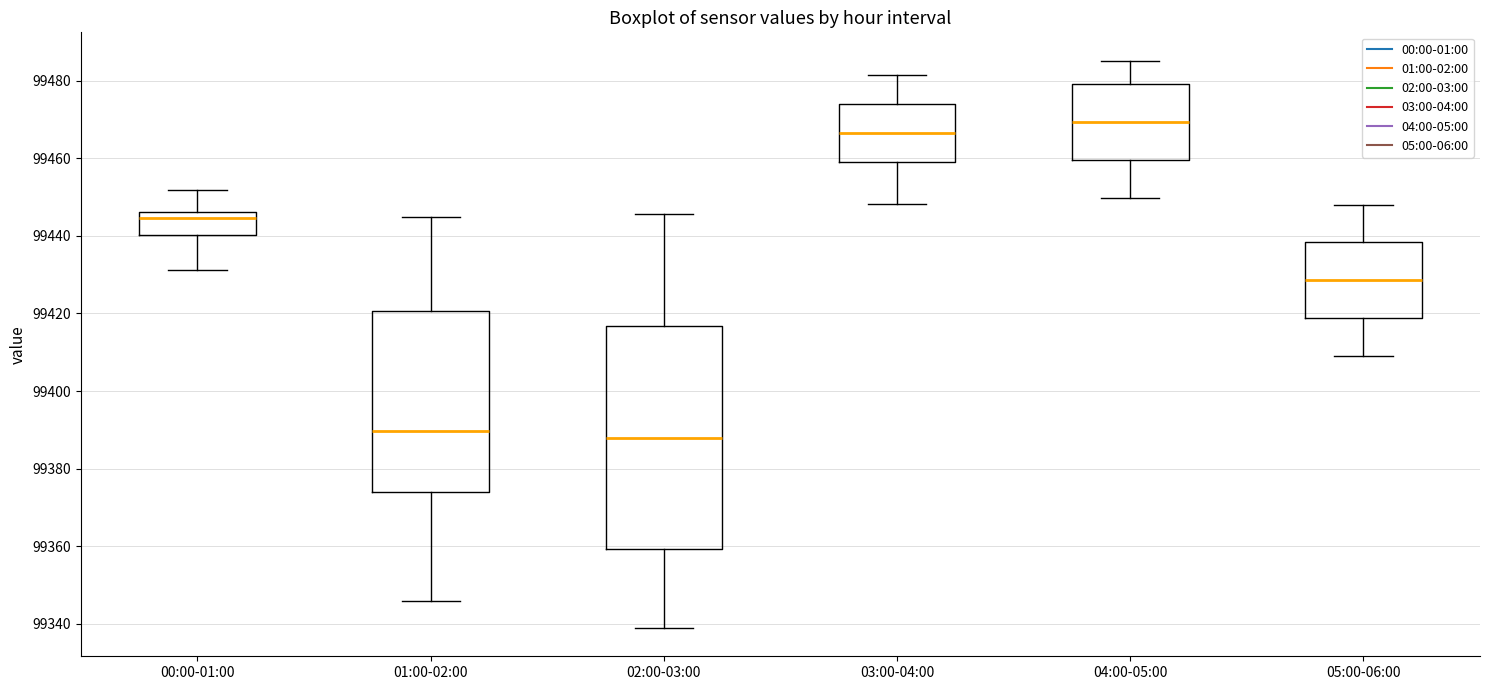

Comparing the boxes themselves (not the whiskers), which one is the tallest?

02:00-03:00